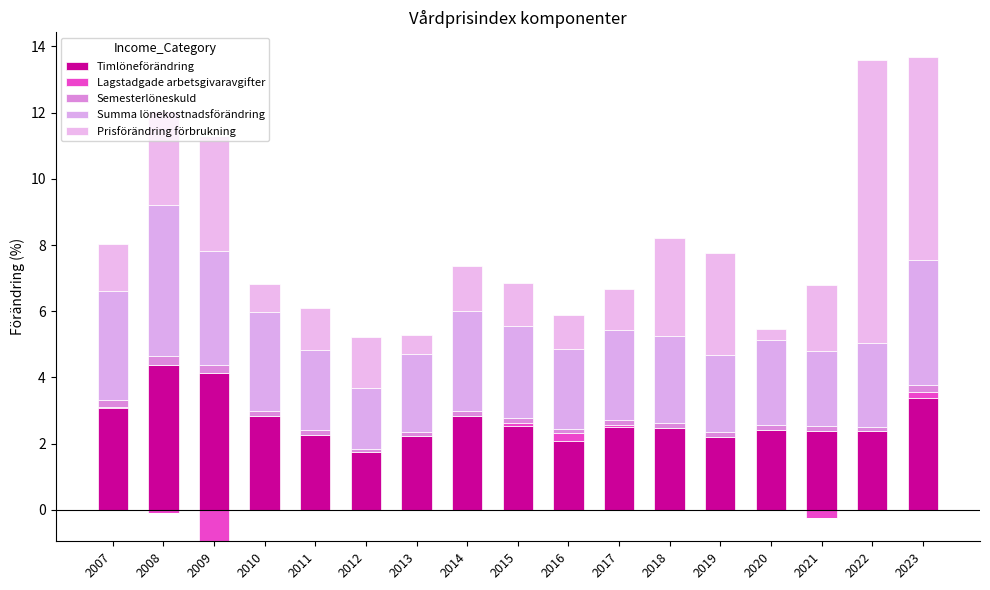

At 2013, list the series in order from largest to smallest.

Summa lönekostnadsförändring, Timlöneförändring, Prisförändring förbrukning, Semesterlöneskuld, Lagstadgade arbetsgivaravgifter